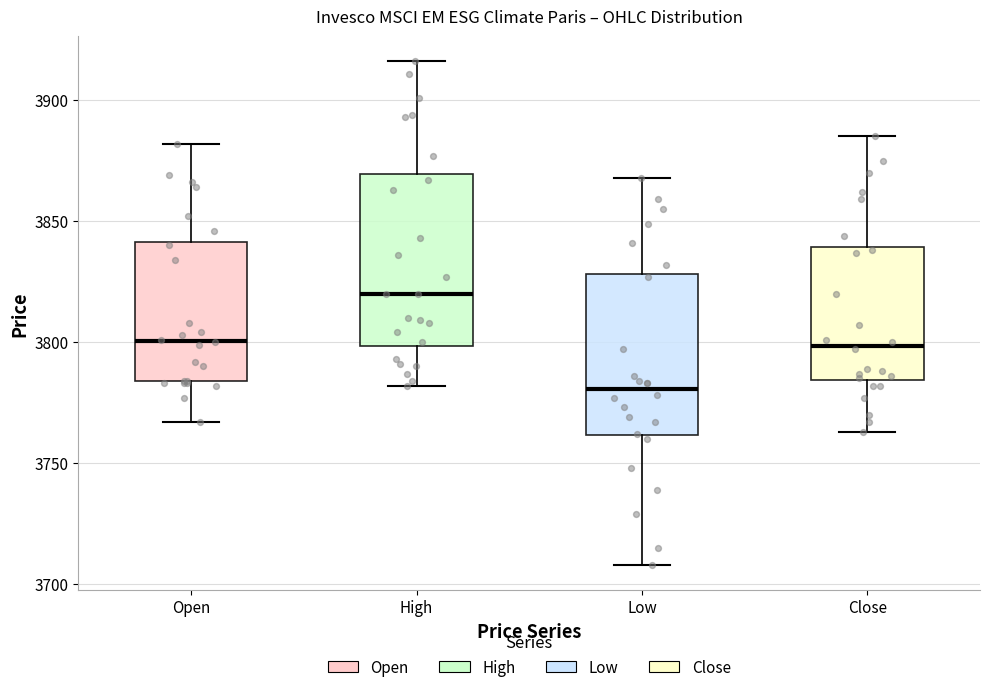

Reading left to right, read every box against the y-axis: the position of its median line, the range the box covers, and the ends of its whiskers. The values are not printed on the chart, so give them approximately, as read against the axis.

Open: median 3800, box 3785 to 3840, whiskers 3765 to 3880
High: median 3820, box 3800 to 3870, whiskers 3780 to 3915
Low: median 3780, box 3760 to 3830, whiskers 3710 to 3870
Close: median 3800, box 3785 to 3840, whiskers 3765 to 3885